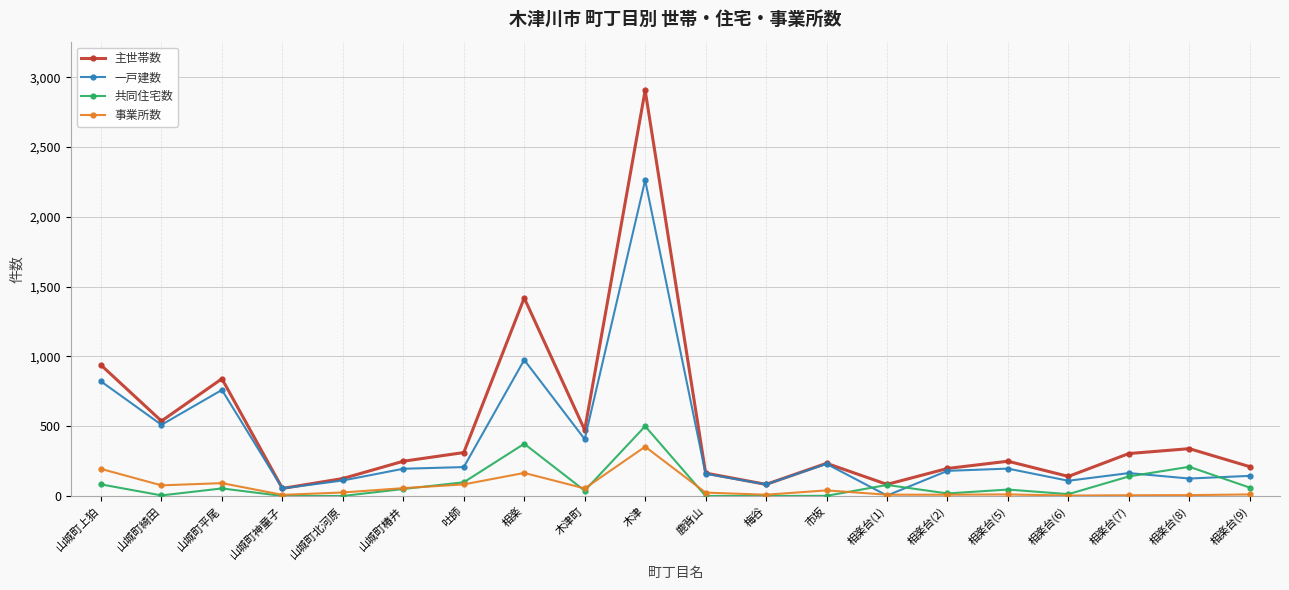

What is the value of the 主世帯数 point at the 9th from the left?

473